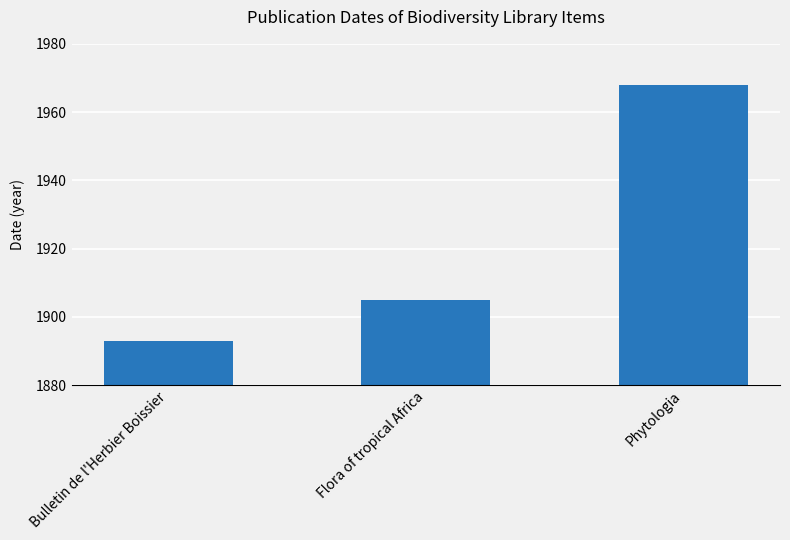

What is the label of the 1st bar from the left?

Bulletin de l'Herbier Boissier